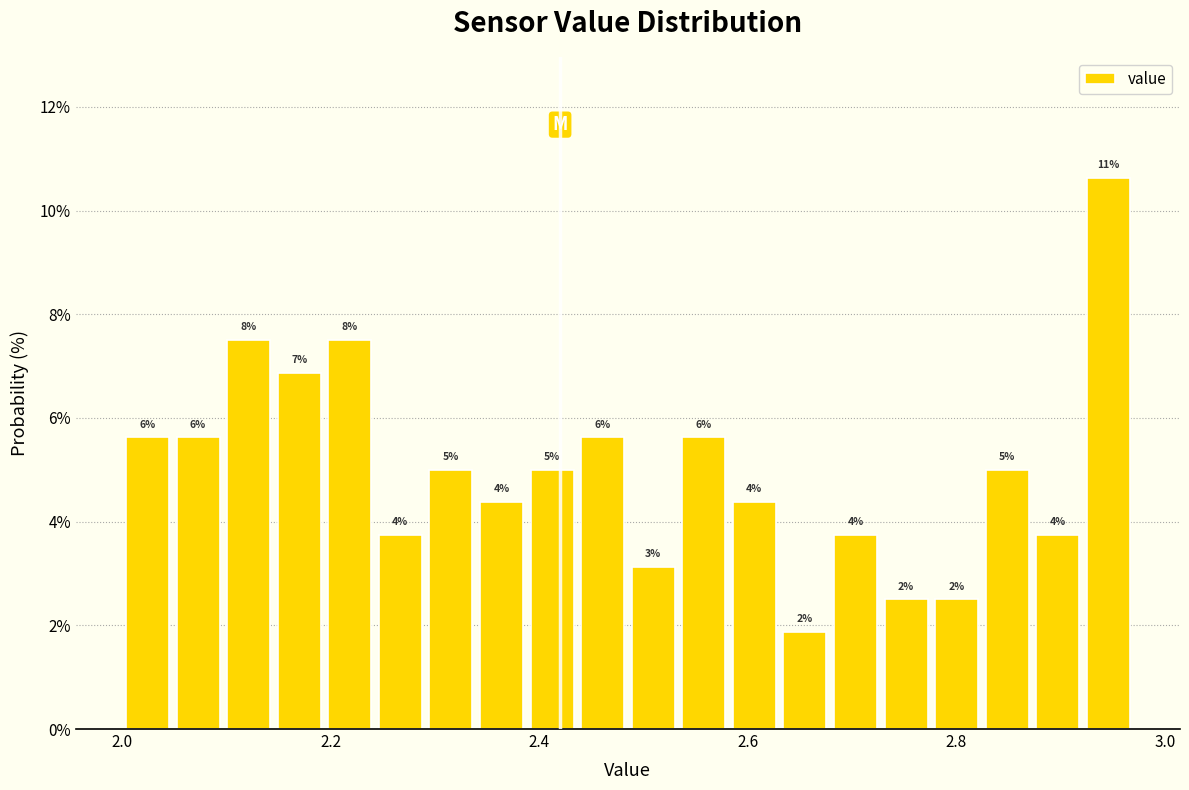

Read against the x-axis, roughly where is the centre of the tallest bar?

2.94